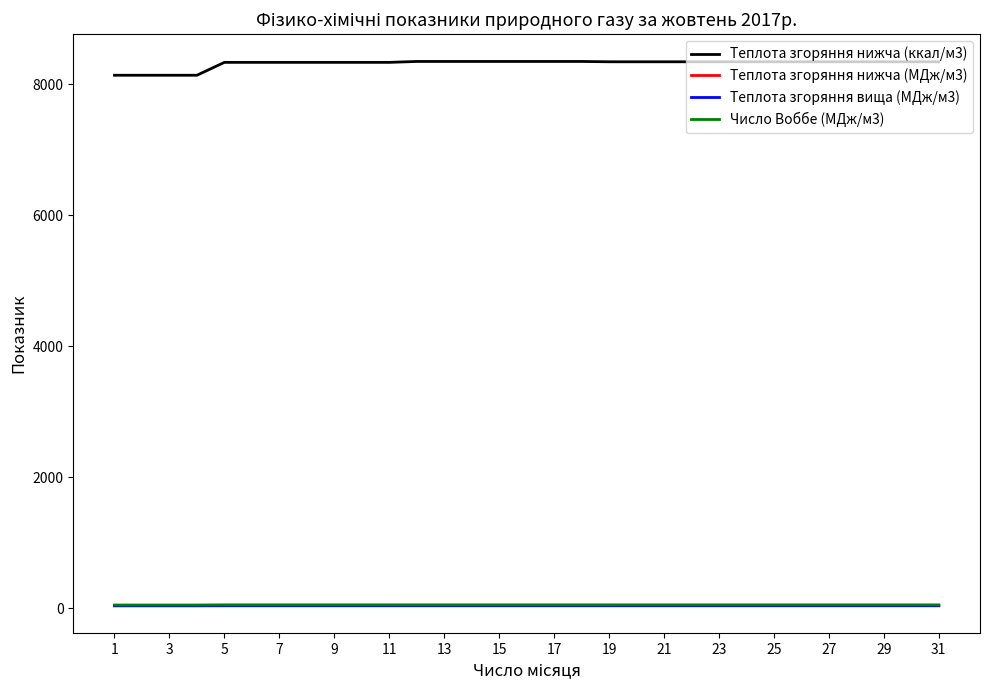

Does the chart have visible grid lines?

No